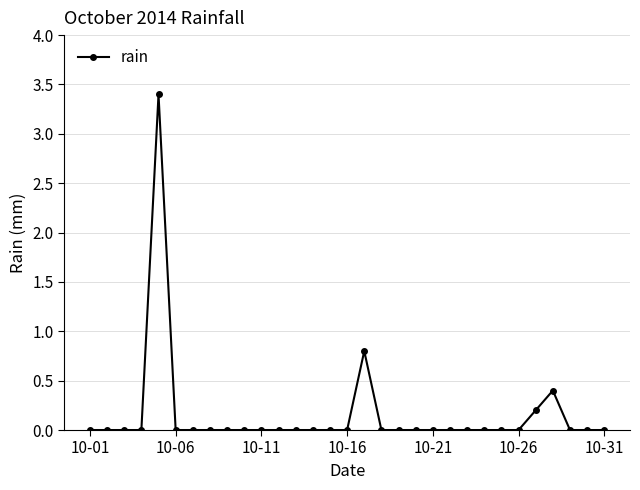

What is the difference between the maximum and minimum values?

3.4